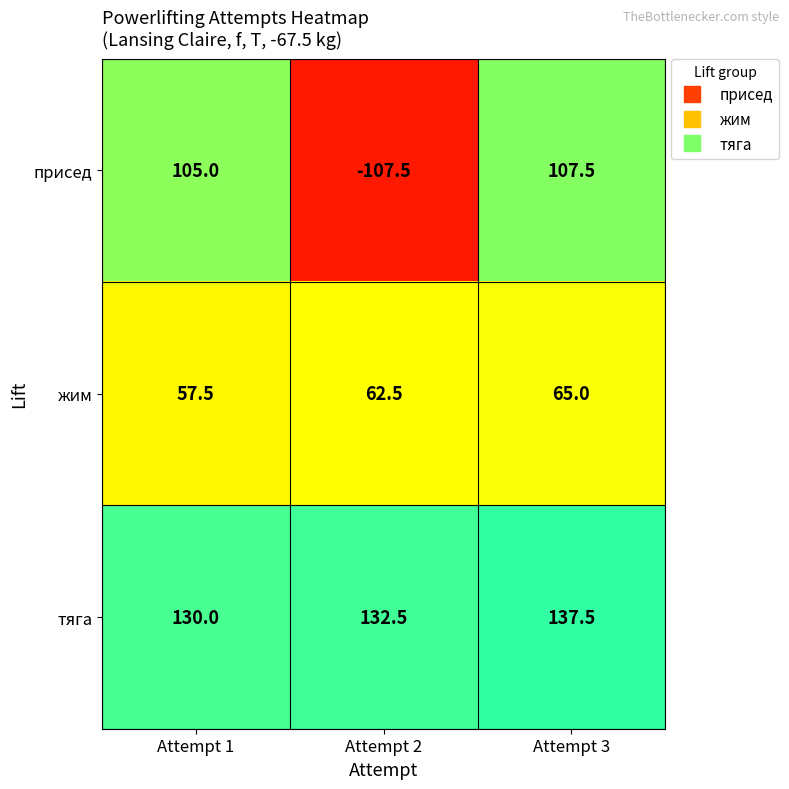

At which category is the sum across all series the highest?

Attempt 3